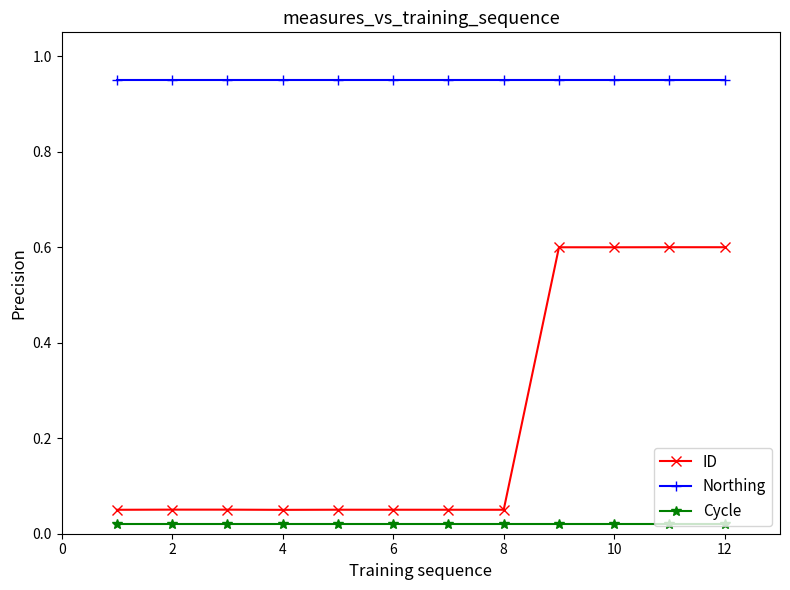

What is the difference between the second highest and minimum values in the ID series?

0.5